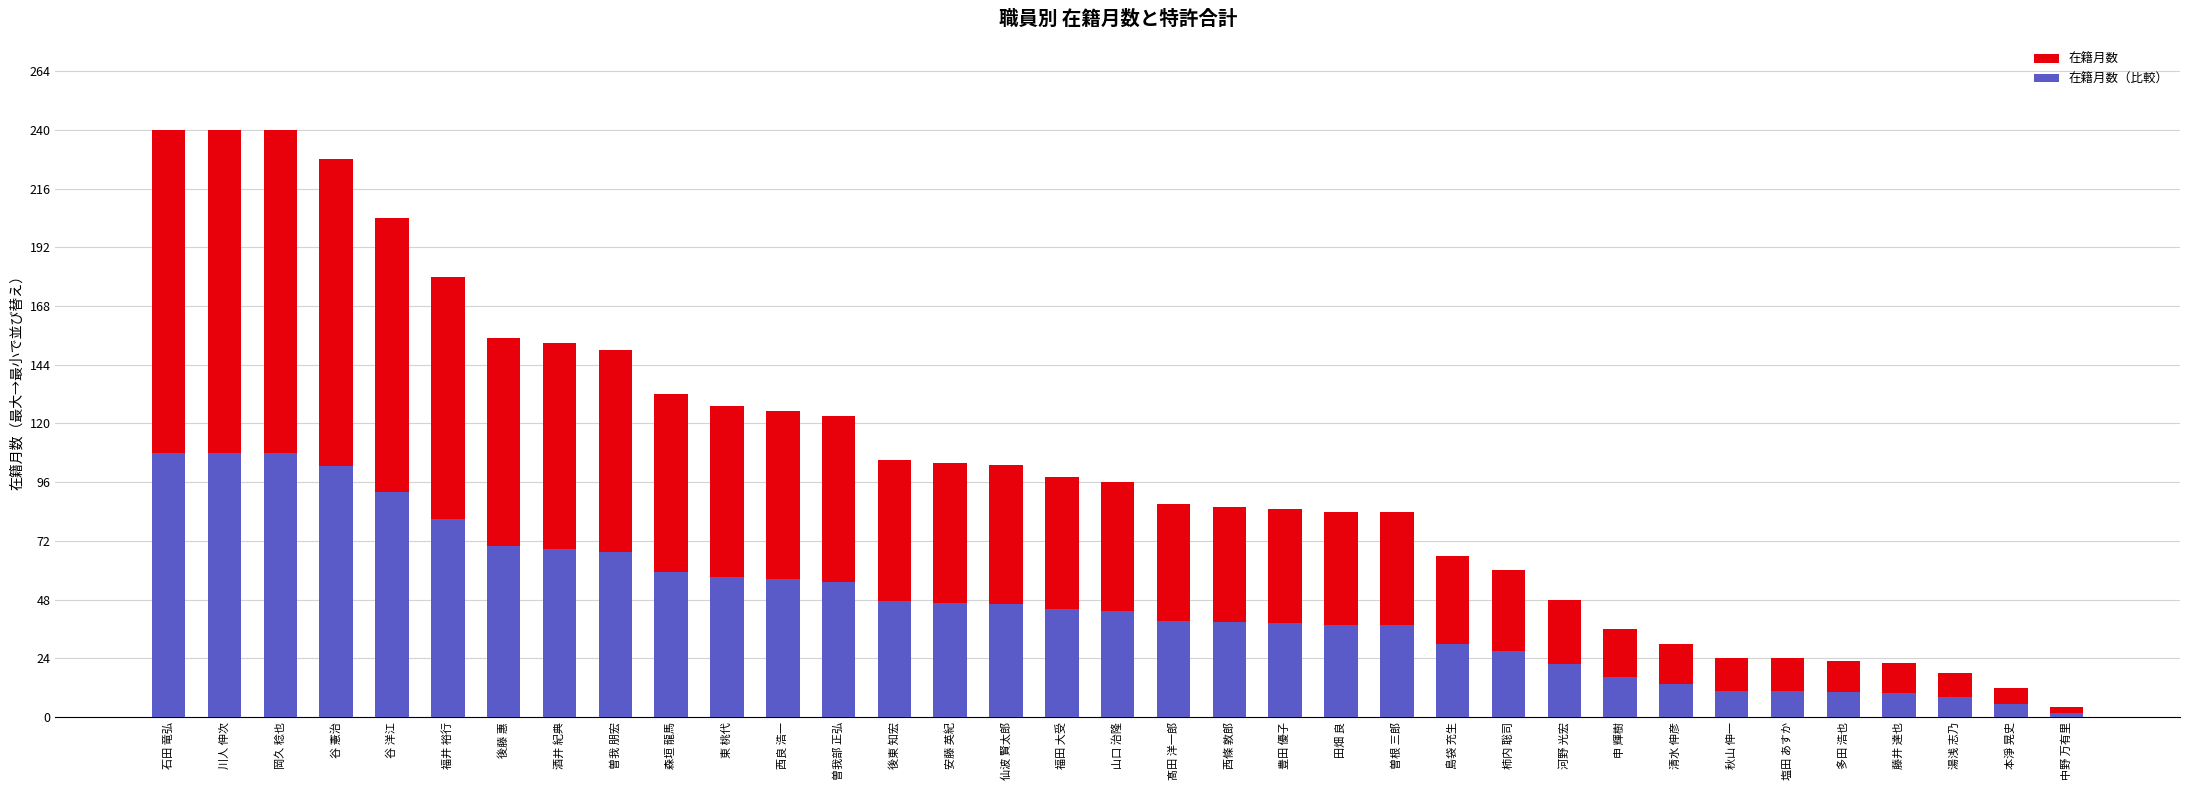

What is the maximum value shown in the chart?

240.0